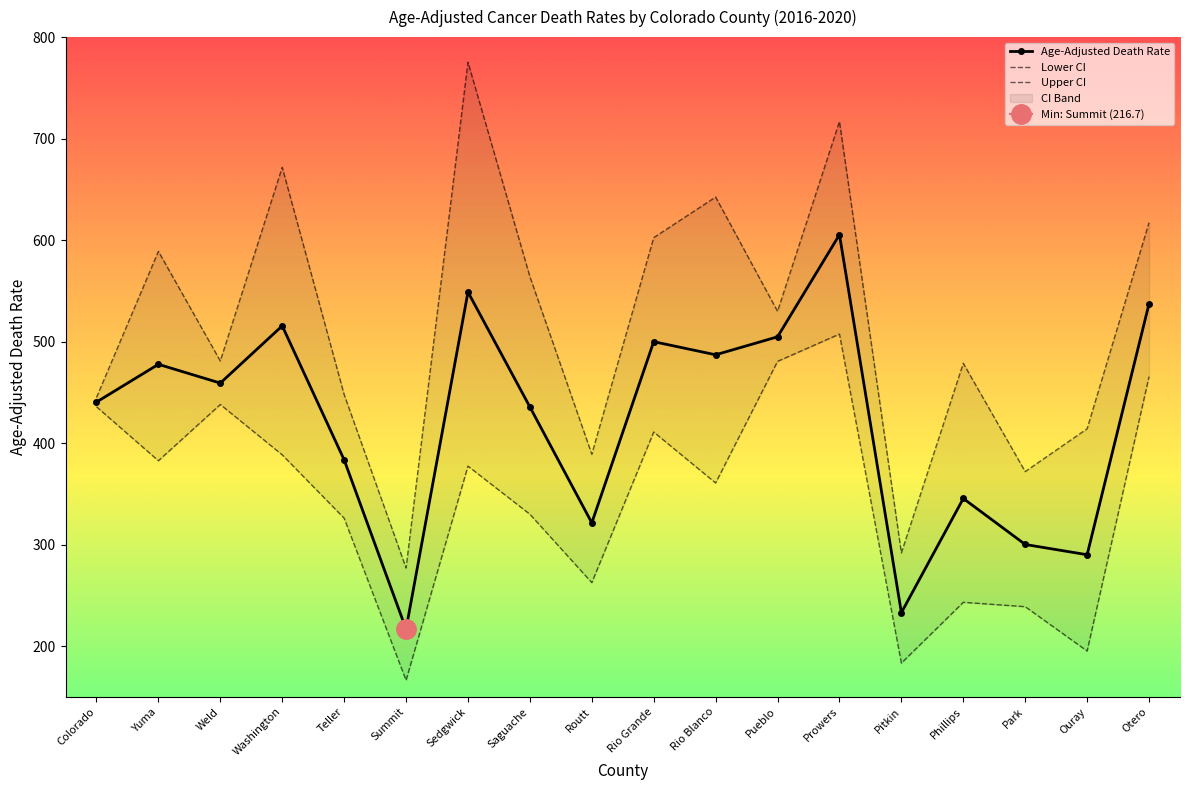

Rank the series by their maximum value, from highest to lowest.

Upper CI (Rate), Age-Adjusted Death Rate, Lower CI (Rate)